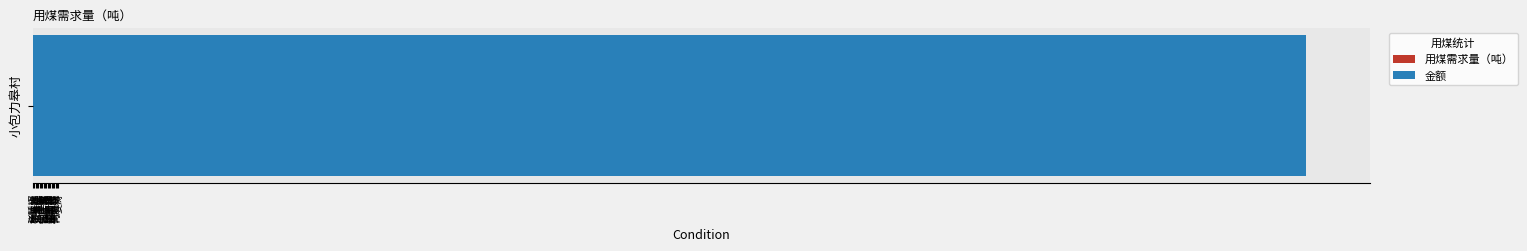

Which series changed the most between 翟国祥 and 张云权?

用煤需求量（吨）